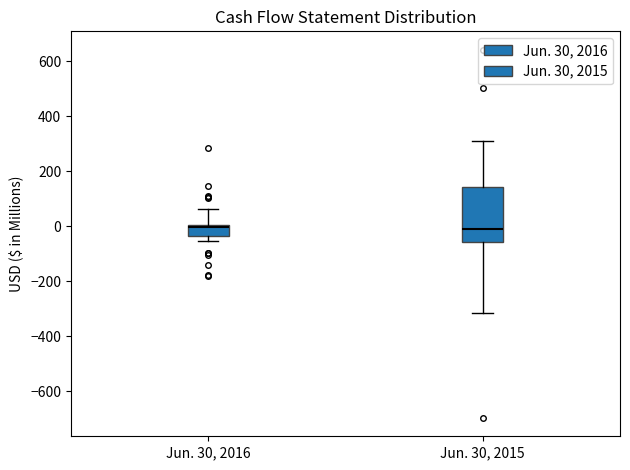

Reading left to right, read every box against the y-axis: the position of its median line, the range the box covers, and the ends of its whiskers. The values are not printed on the chart, so give them approximately, as read against the axis.

Jun. 30, 2016: median 0 (just below the box's upper edge), box -40 to 0, whiskers -60 to 60
Jun. 30, 2015: median 0, box -60 to 140, whiskers -320 to 300